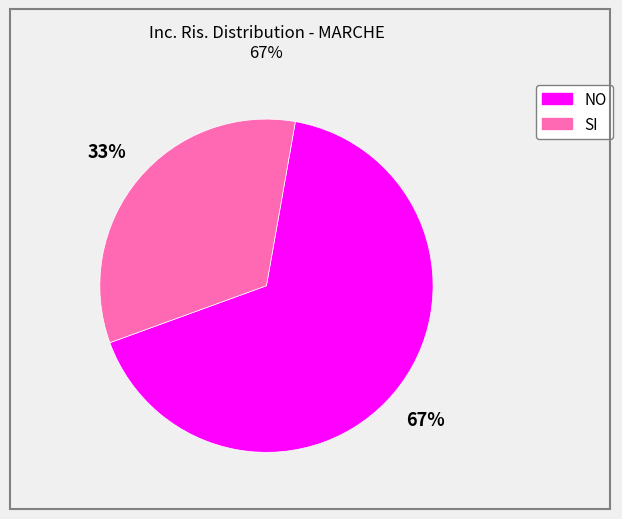

True or false: NO accounts for 67% of the total.

True